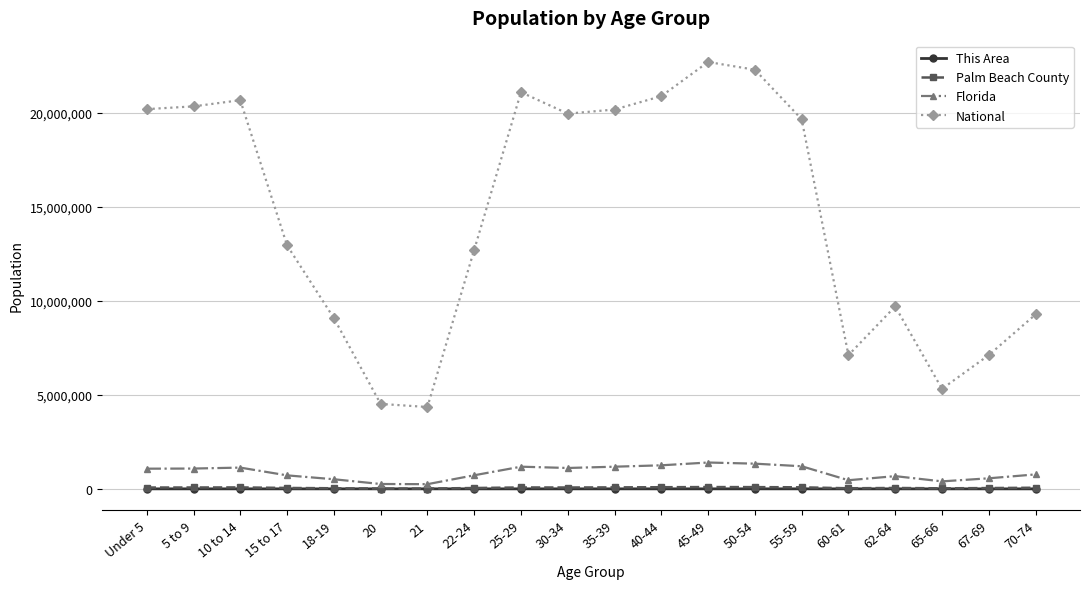

Is the value of This Area at 45-49 greater than the value of National at Under 5?

No